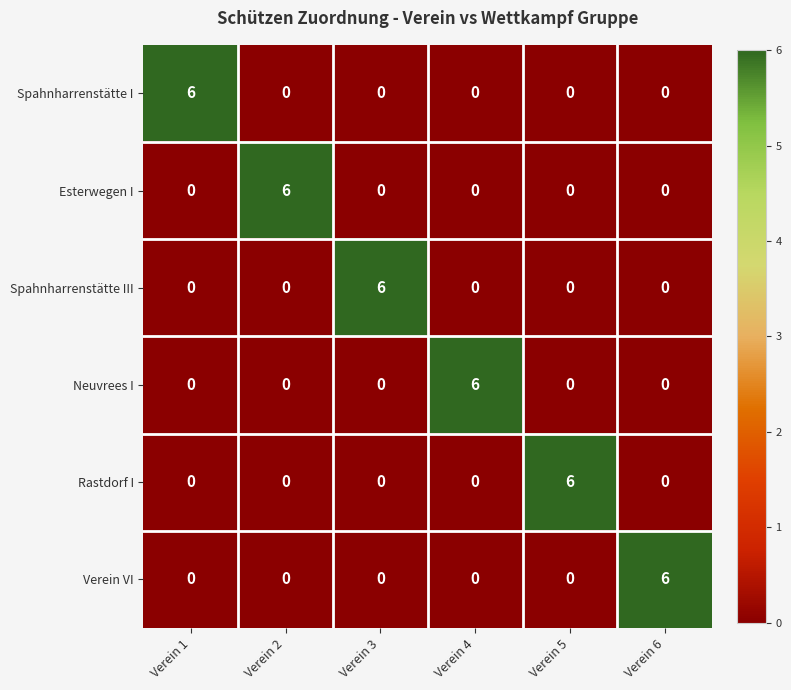

How many data points in Verein VI are above 0?

1